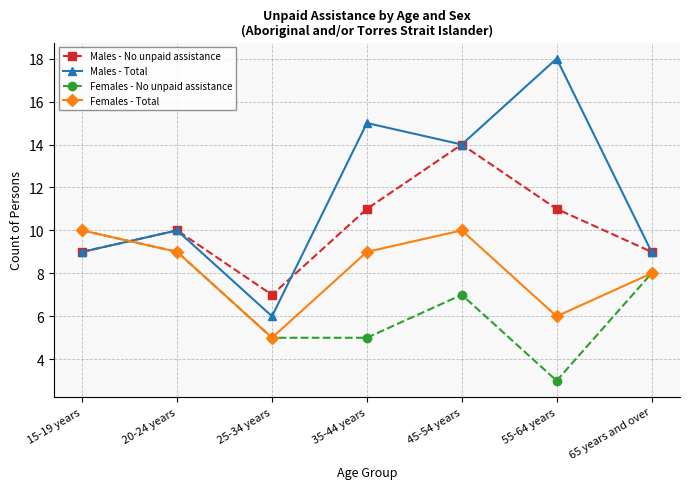

What is the spread (max minus min) of values at 45-54 years?

7